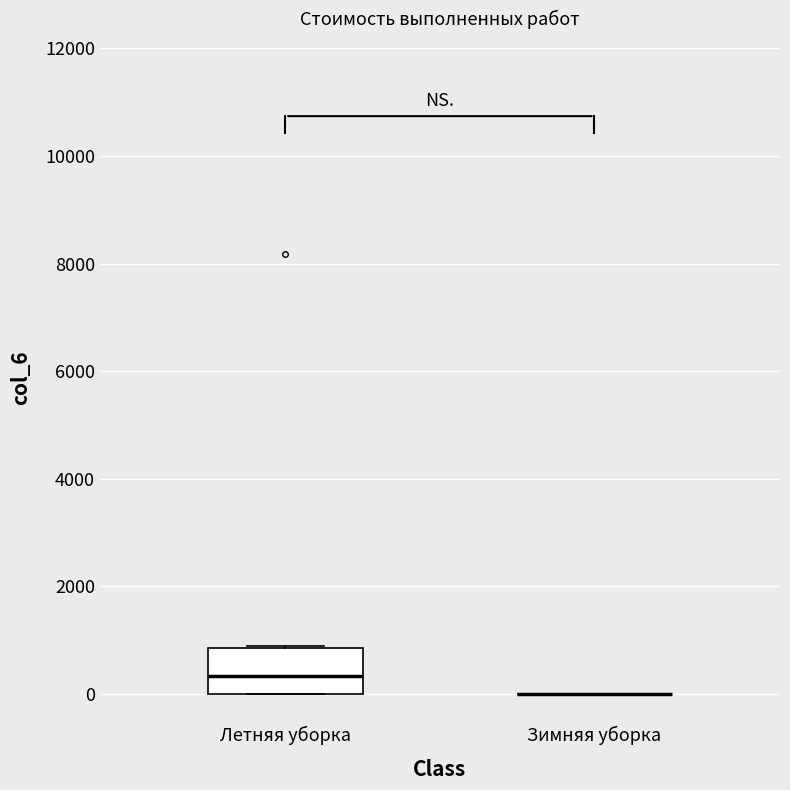

Where is the upper edge of the box for Летняя уборка on the y-axis? The values are not printed on the chart, so give them approximately, as read against the axis.

800